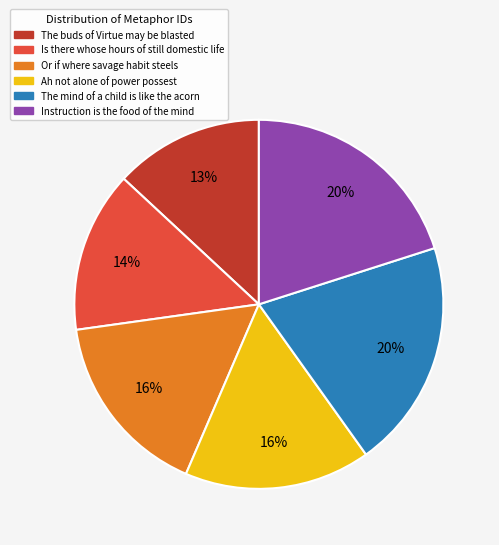

Is the sum of The buds of Virtue may be blasted and Instruction is the food of the mind greater than half?

No